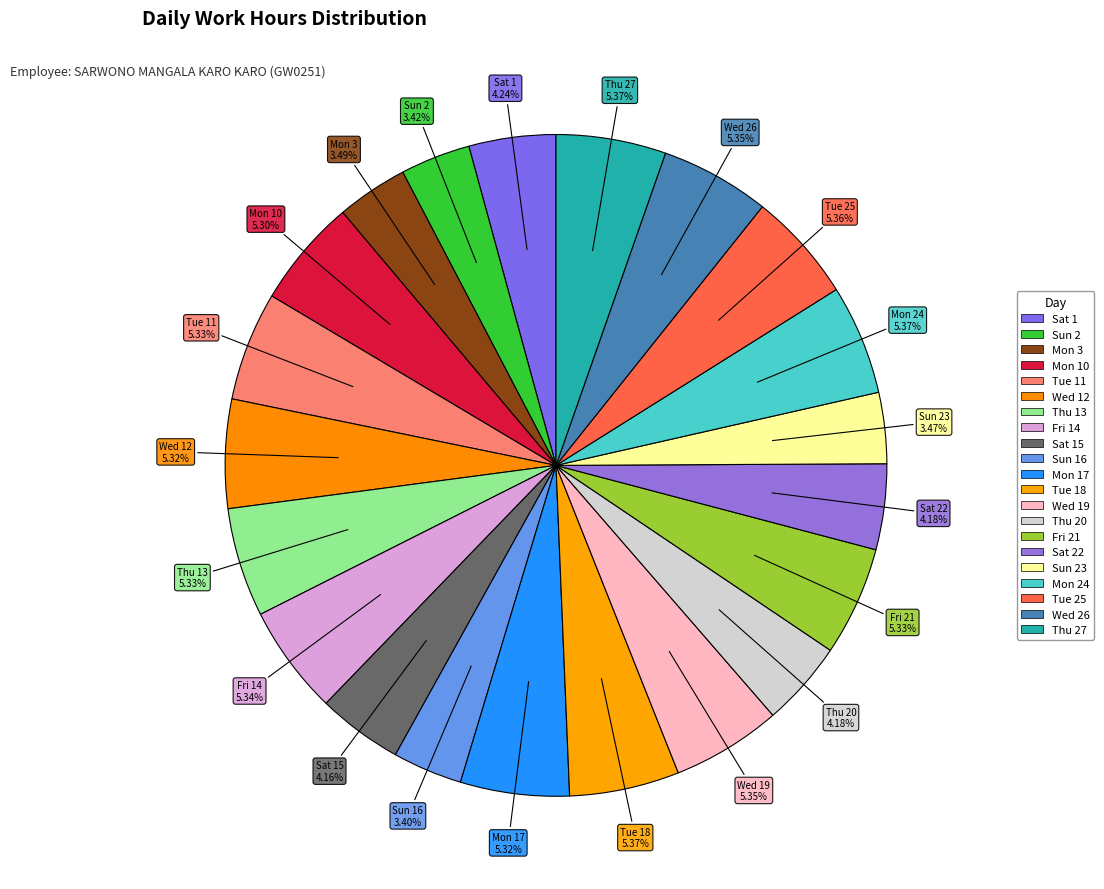

What is the smallest slice in the pie chart?

Sun 16